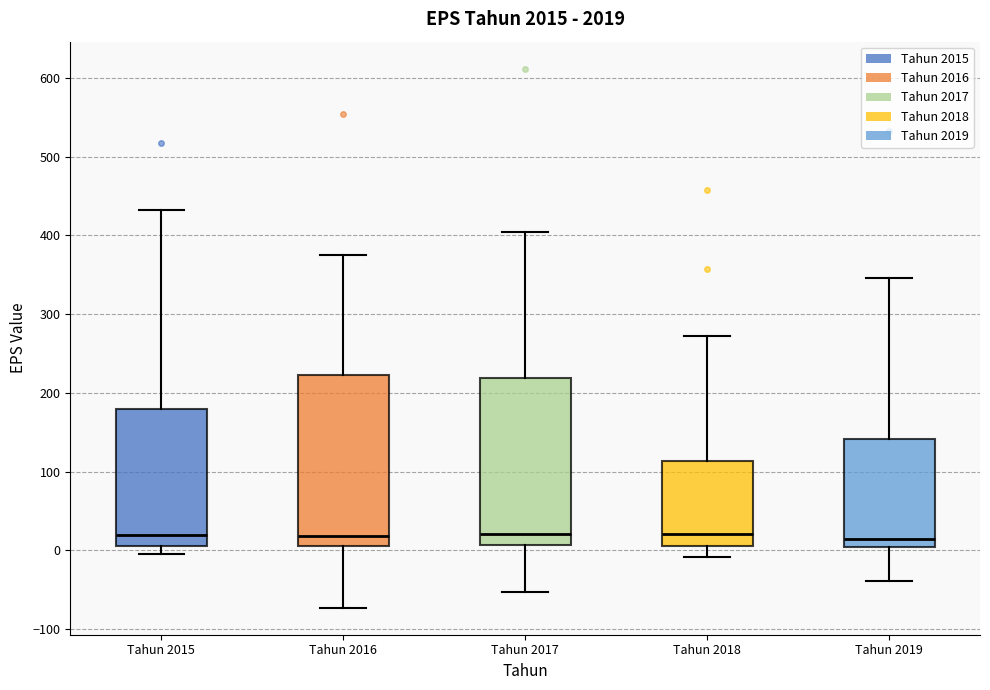

Reading left to right, transcribe this box plot: for each box, give where its median line is, the range the box spans, and where its two whiskers end, as read against the y-axis. The values are not printed on the chart, so give them approximately, as read against the axis.

Tahun 2015: median 20, box 0 to 180, whiskers 0 (just below the box's lower edge) to 430
Tahun 2016: median 20, box 10 to 220, whiskers -70 to 380
Tahun 2017: median 20, box 10 to 220, whiskers -50 to 400
Tahun 2018: median 20, box 10 to 110, whiskers -10 to 270
Tahun 2019: median 10, box 0 to 140, whiskers -40 to 350